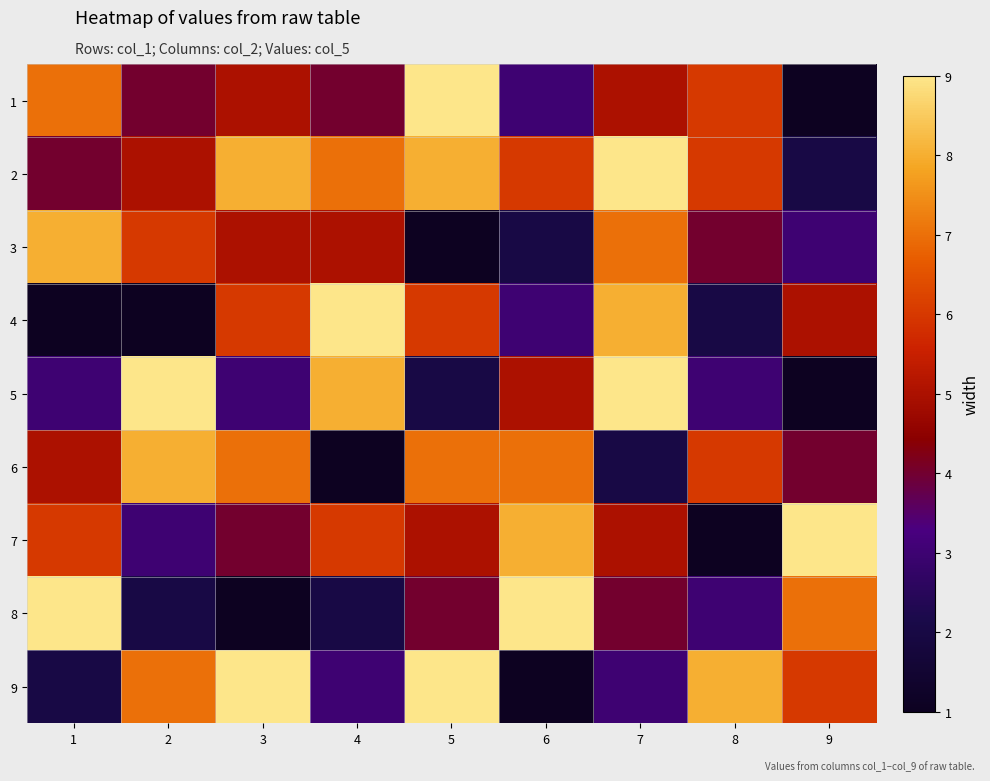

Which series has the widest spread of values?

1